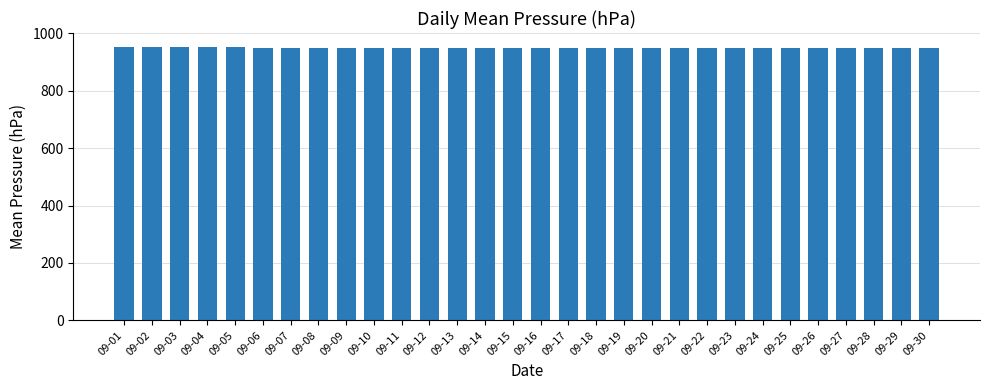

What is the greatest value displayed?

953.7